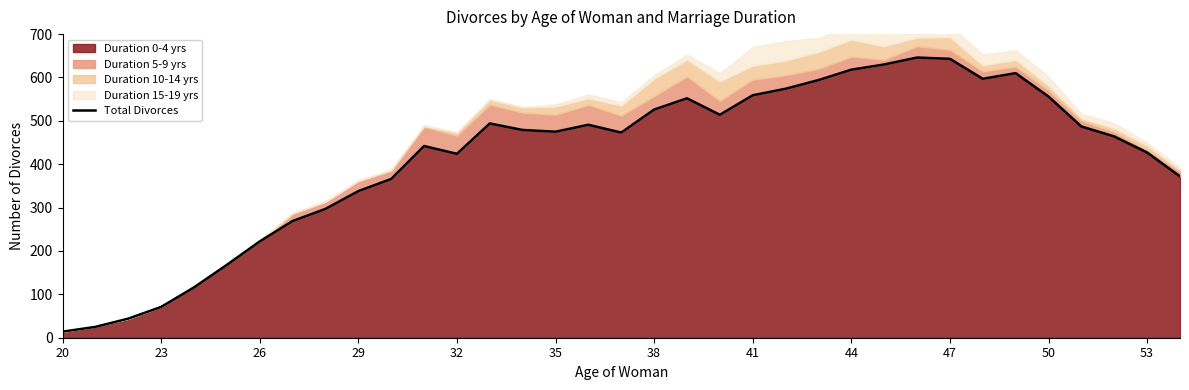

Where is Duration 0-4 yrs nearest to the value 330?

29